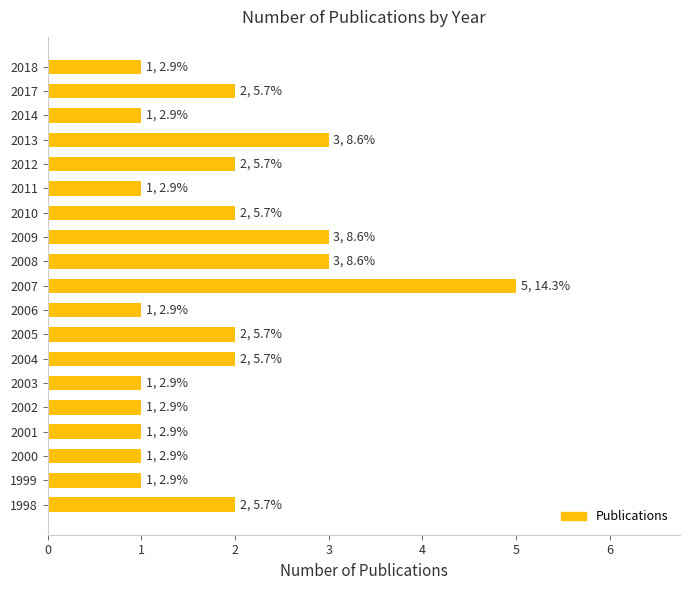

Reading bottom to top, transcribe all the data shown in this chart.

2	1	1	1	1	1	2	2	1	5	3	3	2	1	2	3	1	2	1